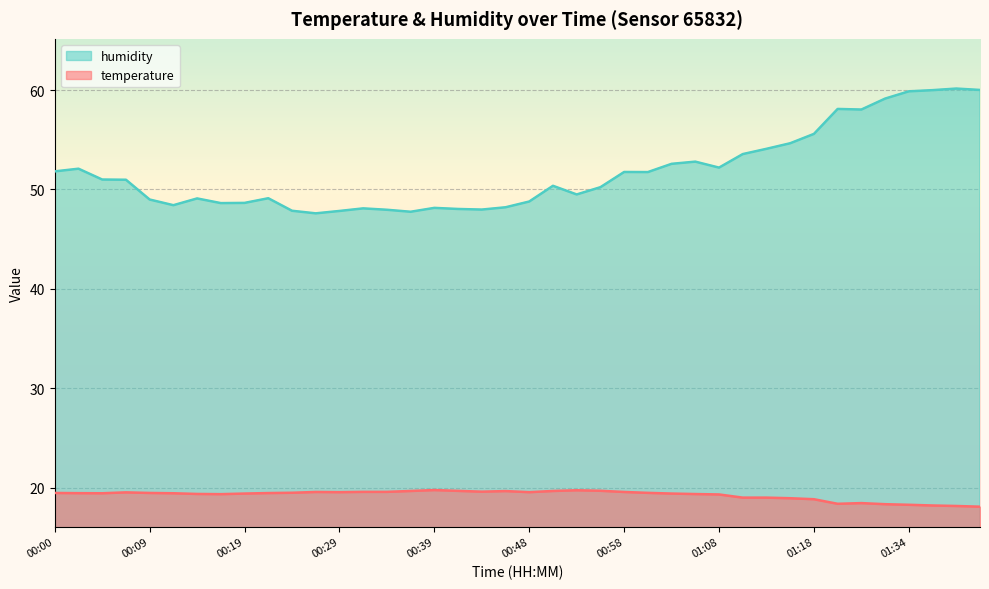

What is the lowest value of the humidity series?

47.6